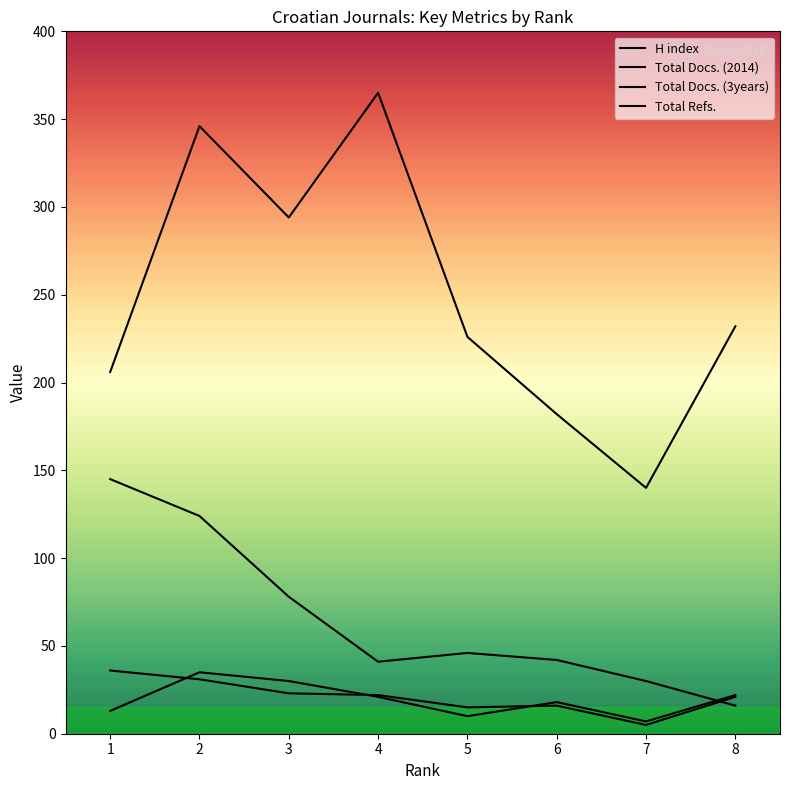

Is it true that Total Docs. (3years) equals 15 at 3?

False